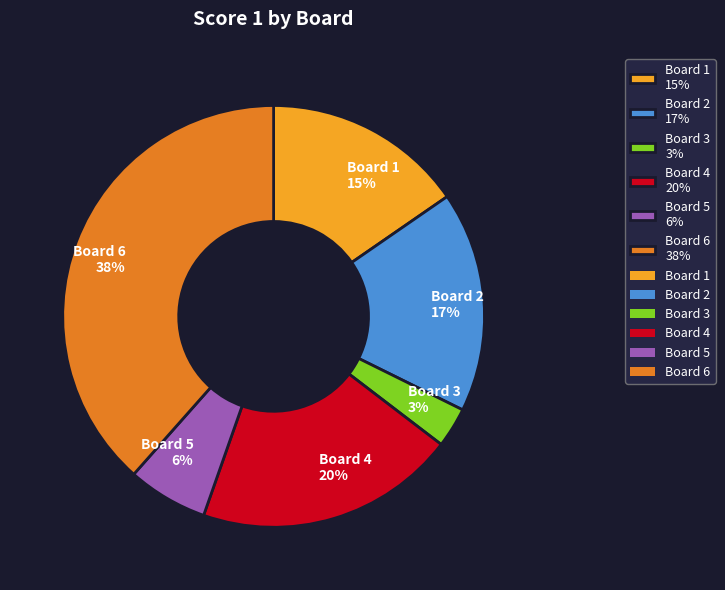

The Board 3 3% slice represents 14% of the pie. True or false?

False